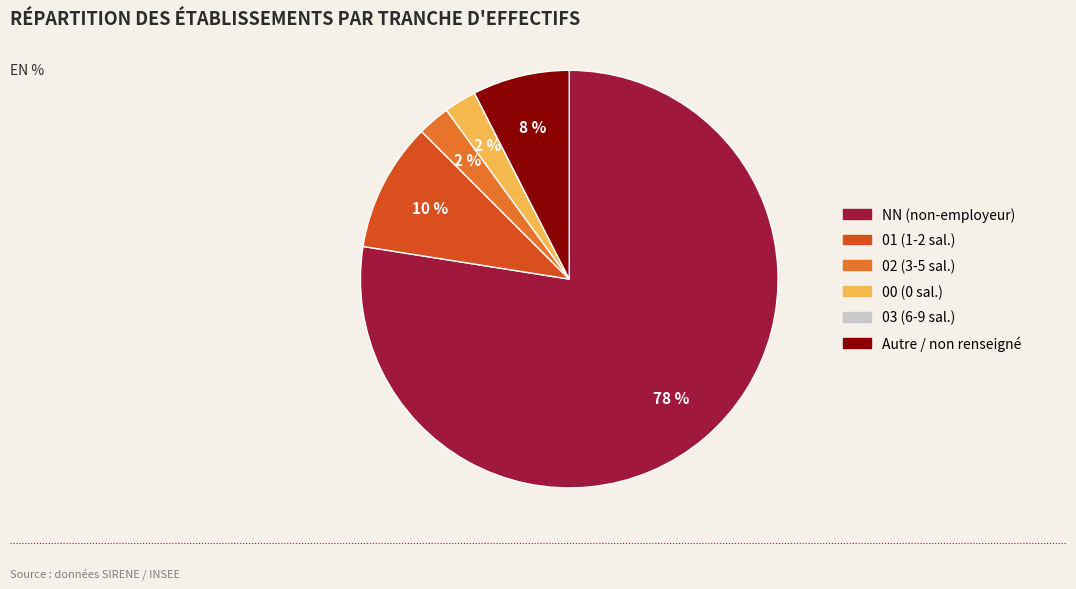

Is there any slice that represents more than half of the pie?

Yes